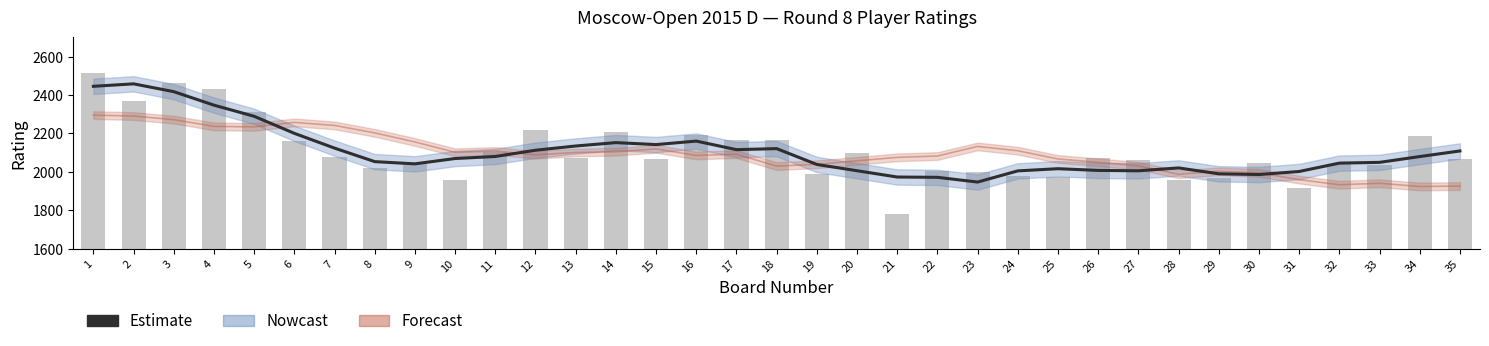

What is the maximum value shown in the chart?

2514.0